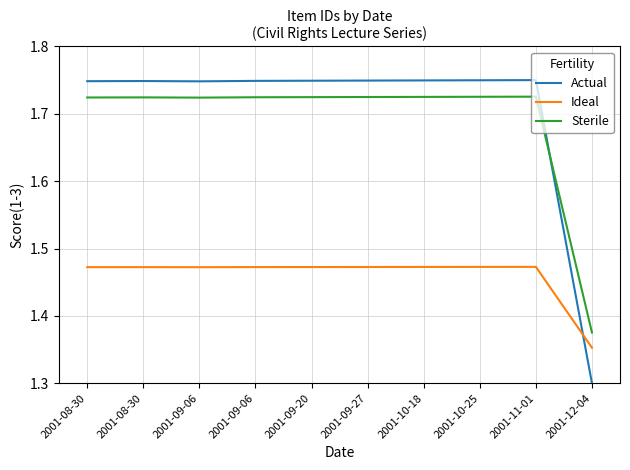

List the labels in order of Actual value, smallest first.

2001-12-04, 2001-09-06, 2001-08-30, 2001-08-30, 2001-09-06, 2001-09-20, 2001-09-27, 2001-10-18, 2001-10-25, 2001-11-01